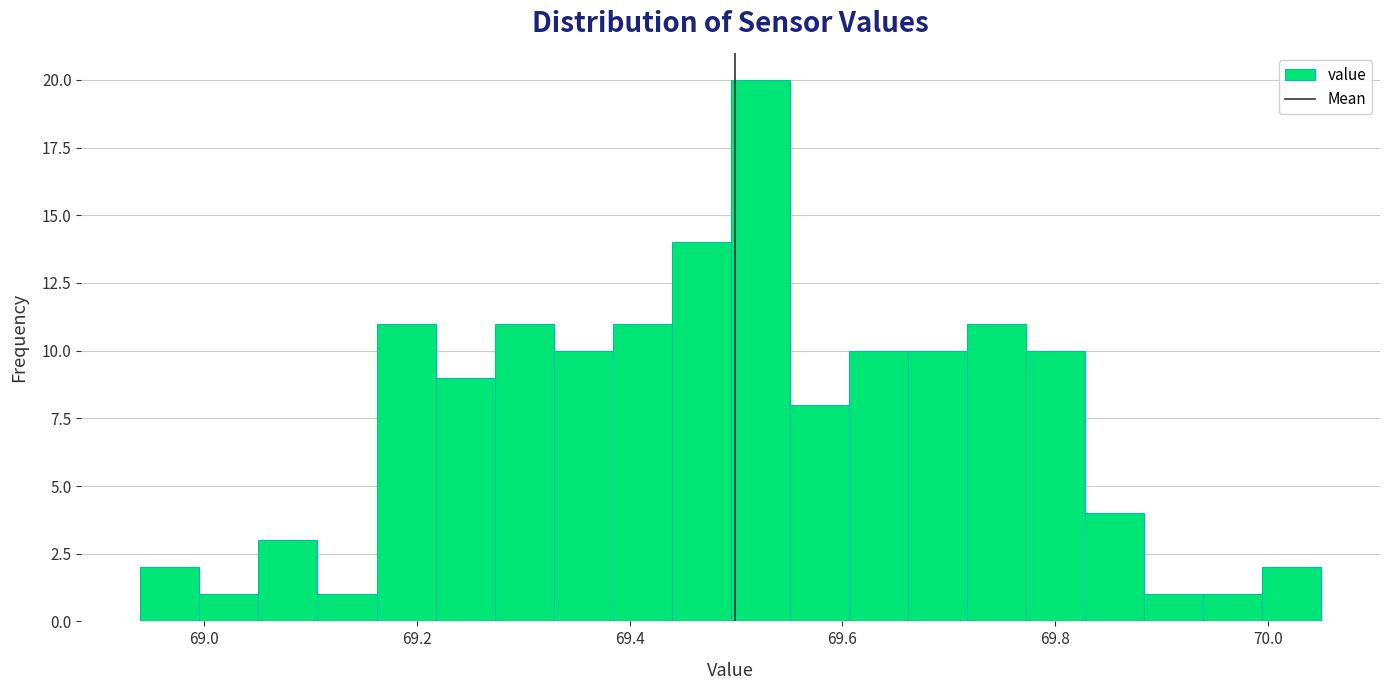

Read against the x-axis, roughly where is the centre of the tallest bar?

69.52